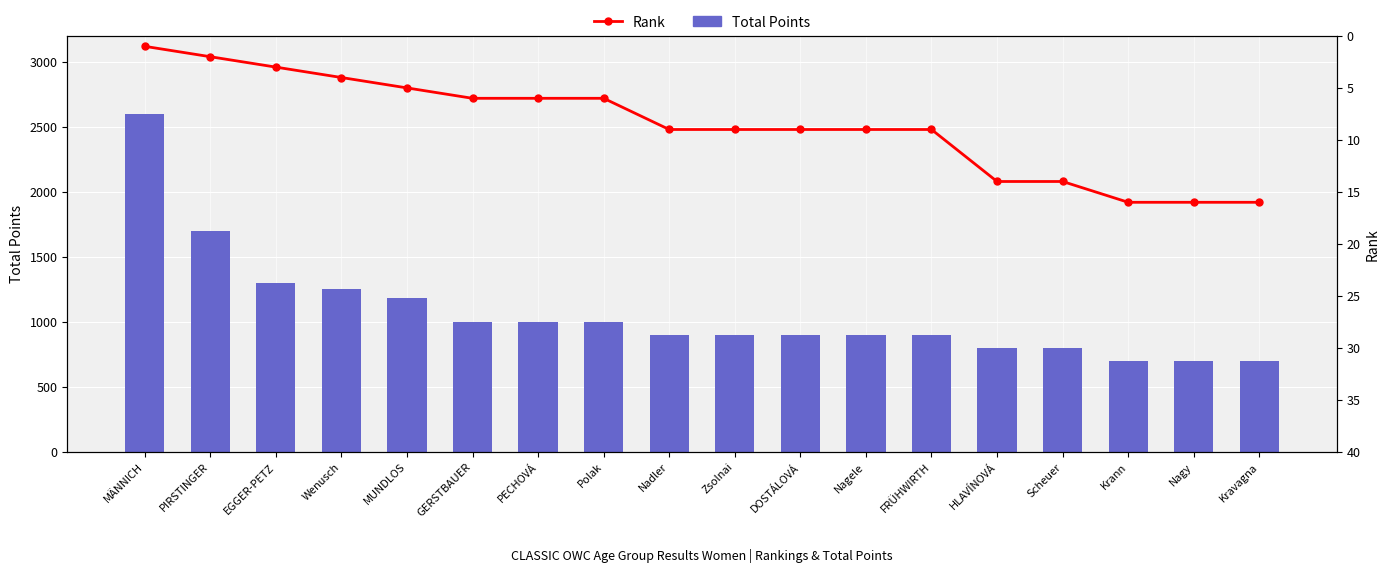

List the series in order of their overall mean, lowest first.

Rank, Total Points